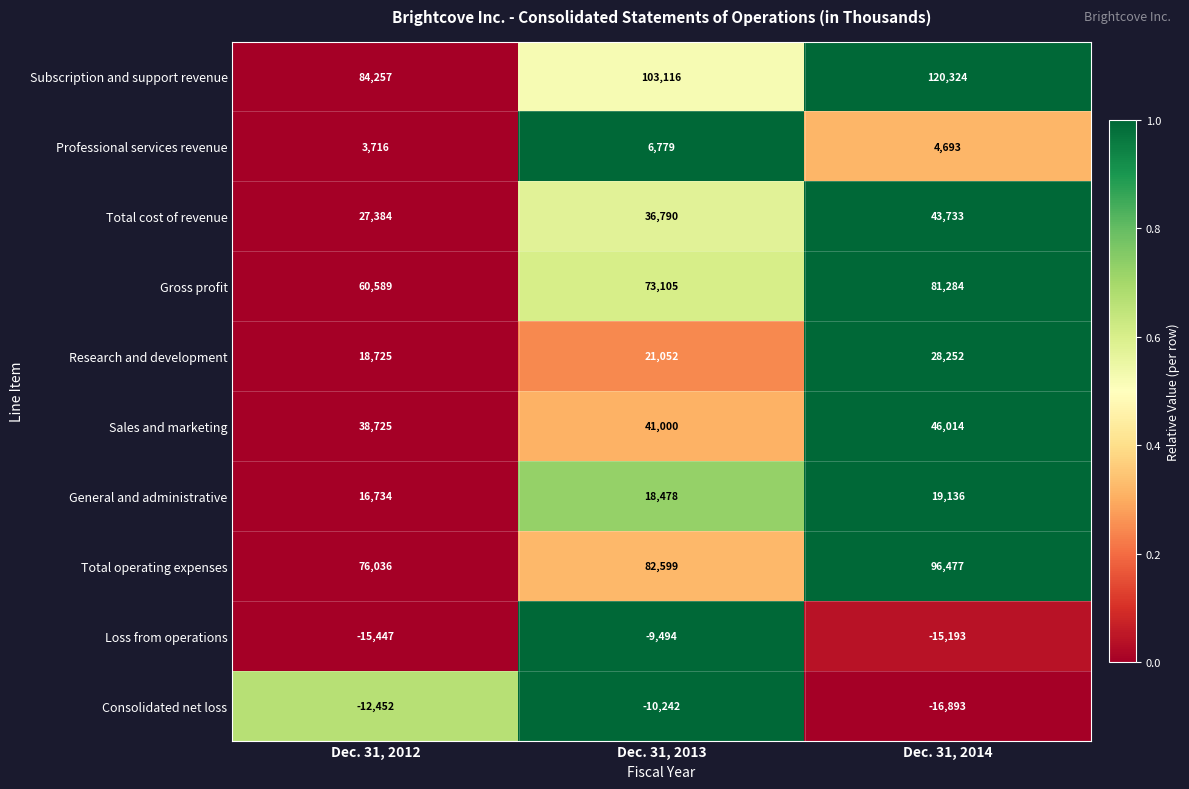

Is it true that Gross profit equals 106128 at Dec. 31, 2012?

False